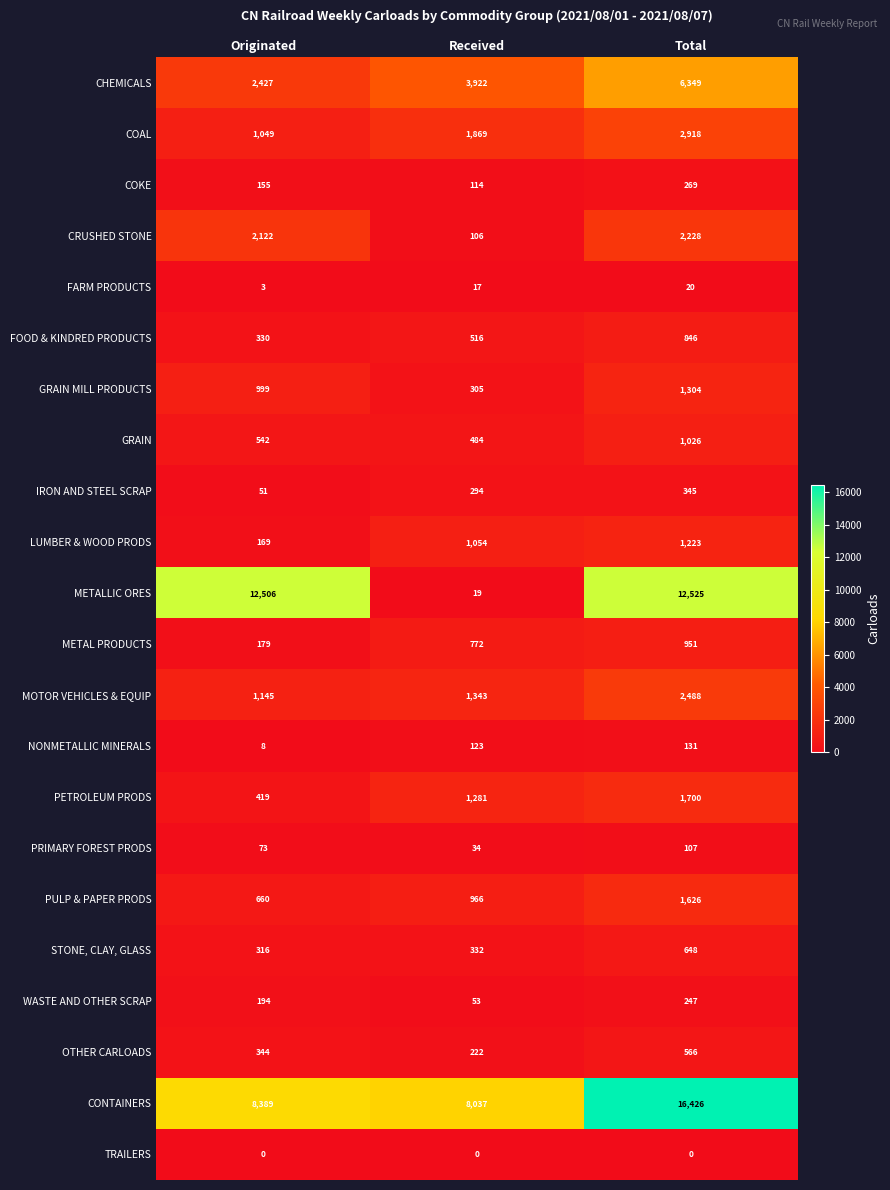

What is the average value of the FARM PRODUCTS series?

13